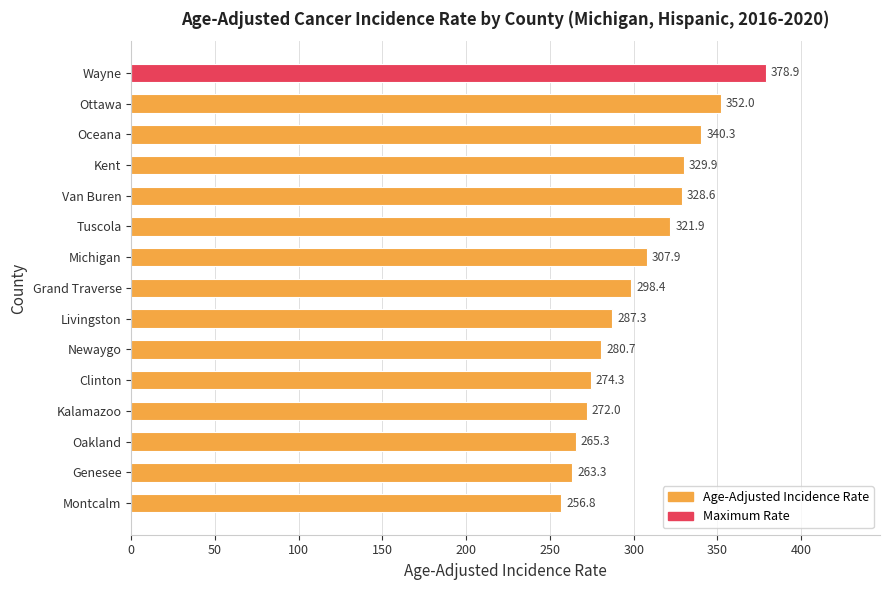

List the labels in order of value, smallest first.

Montcalm, Genesee, Oakland, Kalamazoo, Clinton, Newaygo, Livingston, Grand Traverse, Michigan, Tuscola, Van Buren, Kent, Oceana, Ottawa, Wayne